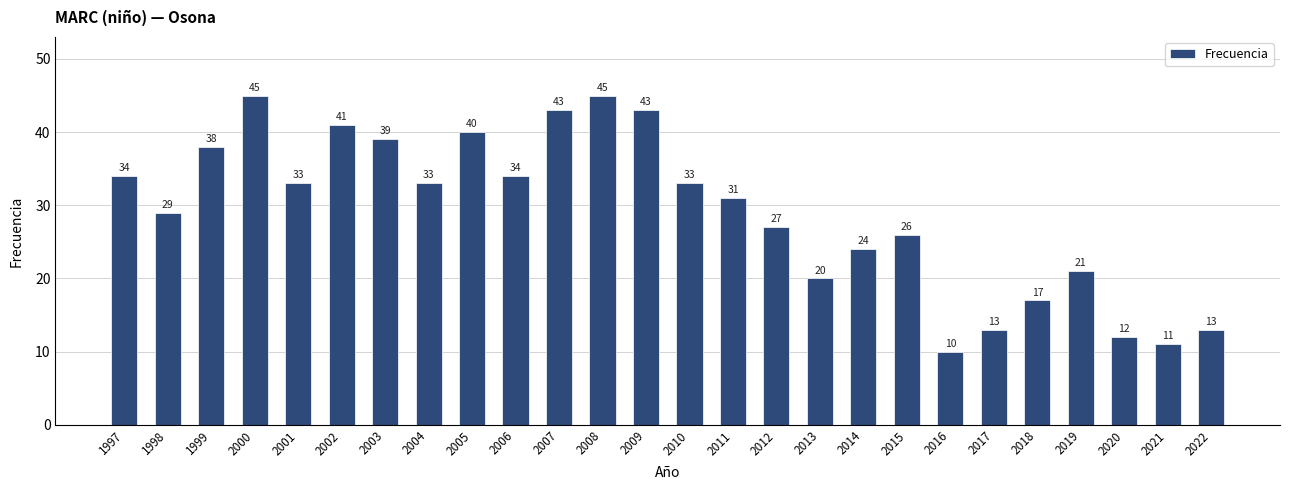

How many data points does each series have?

26